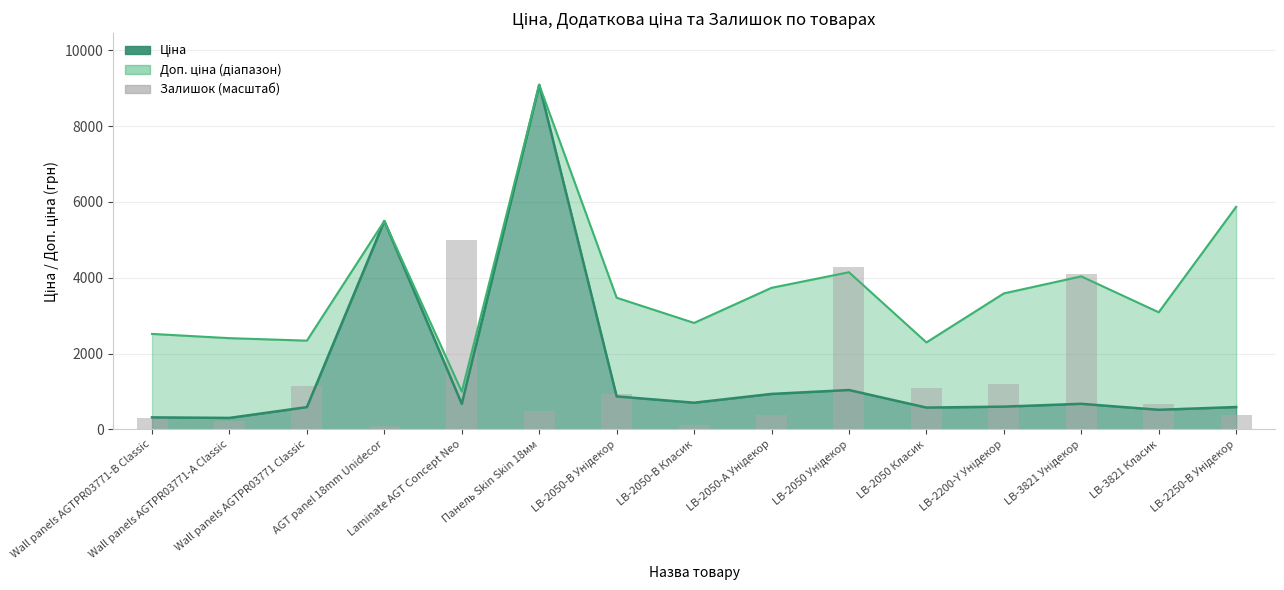

Reading left to right, transcribe all the data shown in this chart.

292.7	229.0	1132.5	89.1	5000.6	483.5	928.9	114.5	381.7	4275.3	1094.3	1196.1	4109.9	674.4	369.0